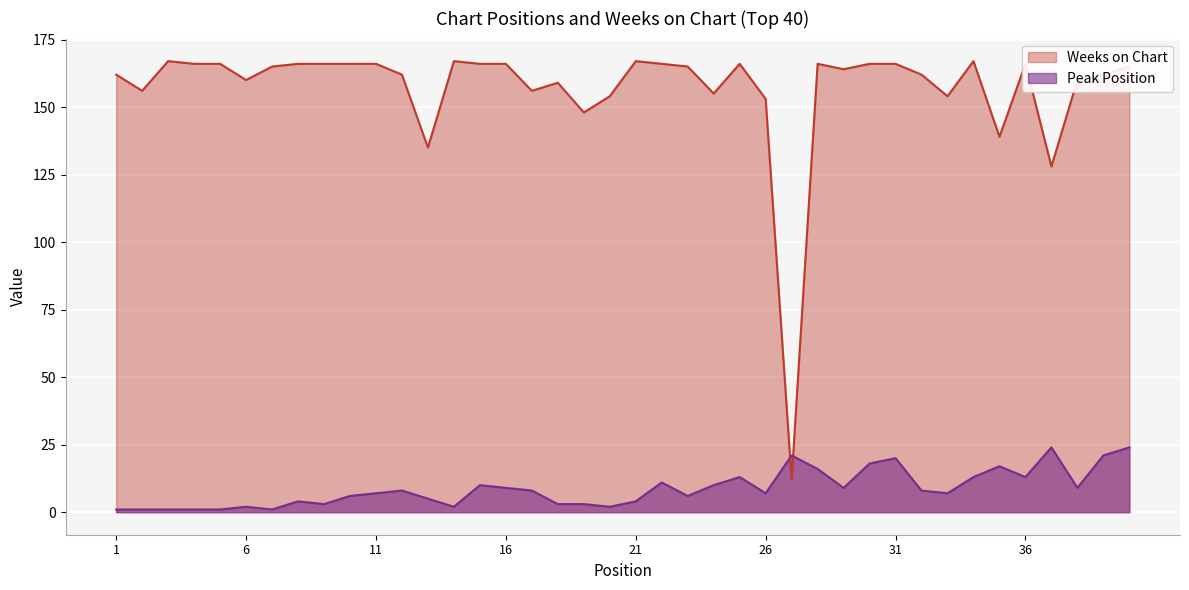

Which series ends up on top after the final intersection of Peak Position and Weeks on Chart?

Weeks on Chart